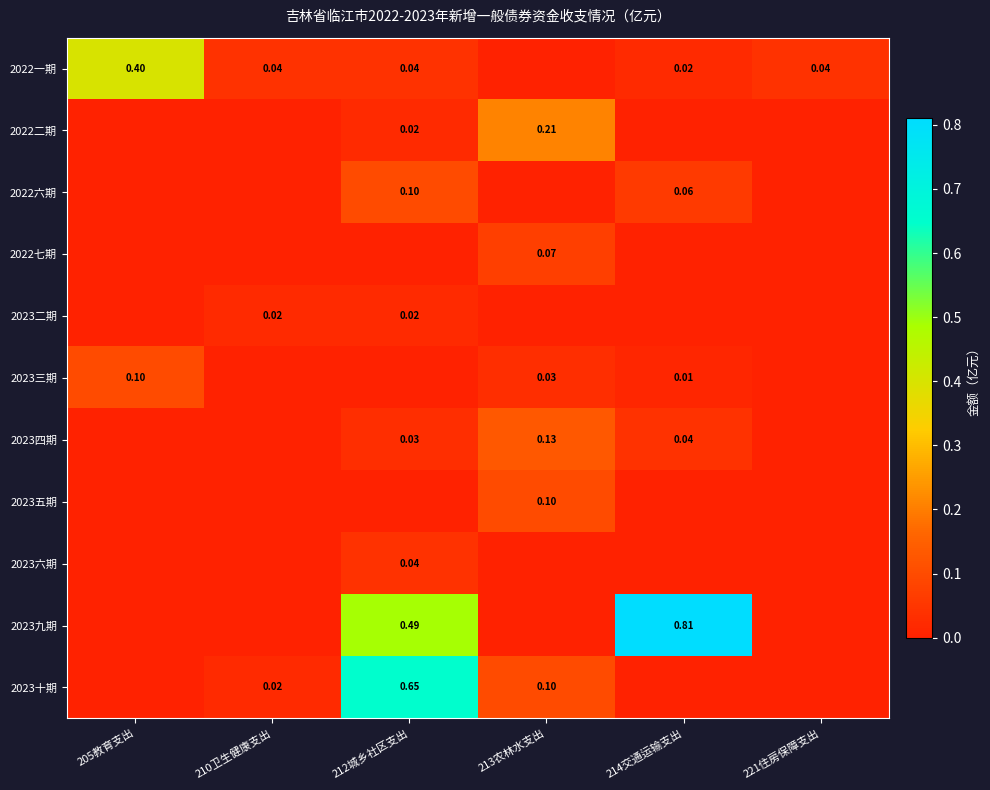

Which label corresponds to the smallest value in the chart?

213农林水支出